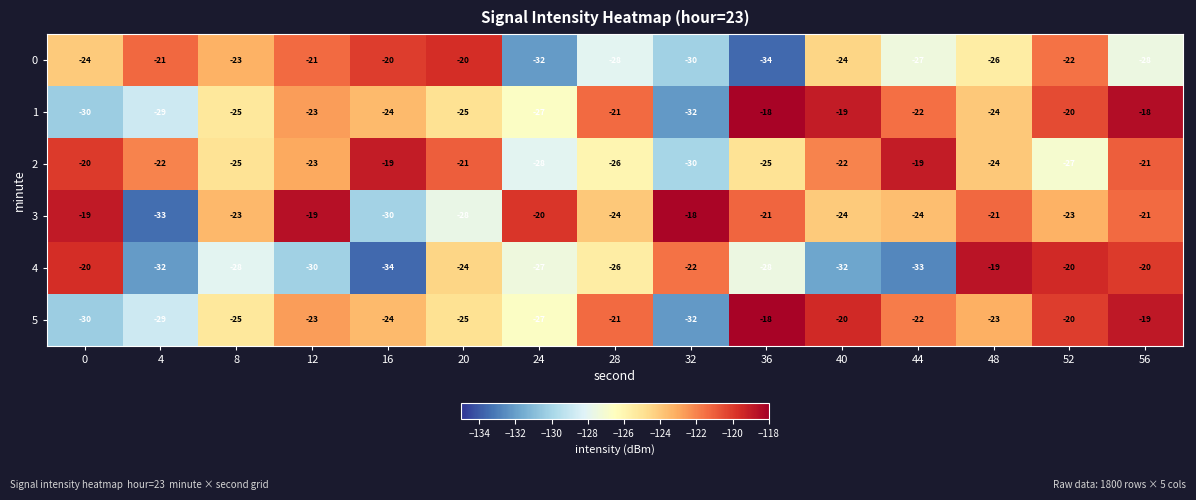

Where is 4 nearest to the value -26?

28